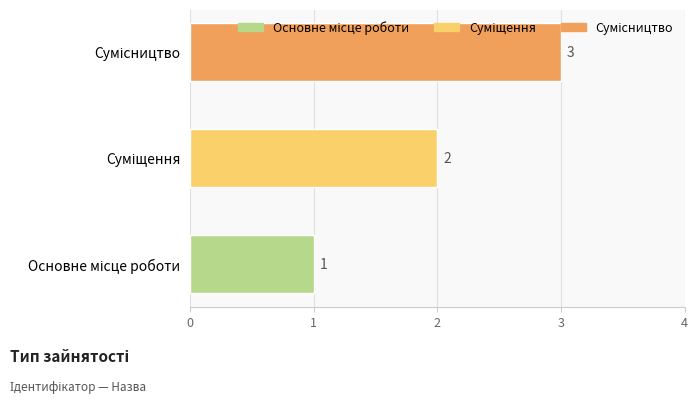

How many values are between 1 and 3?

3